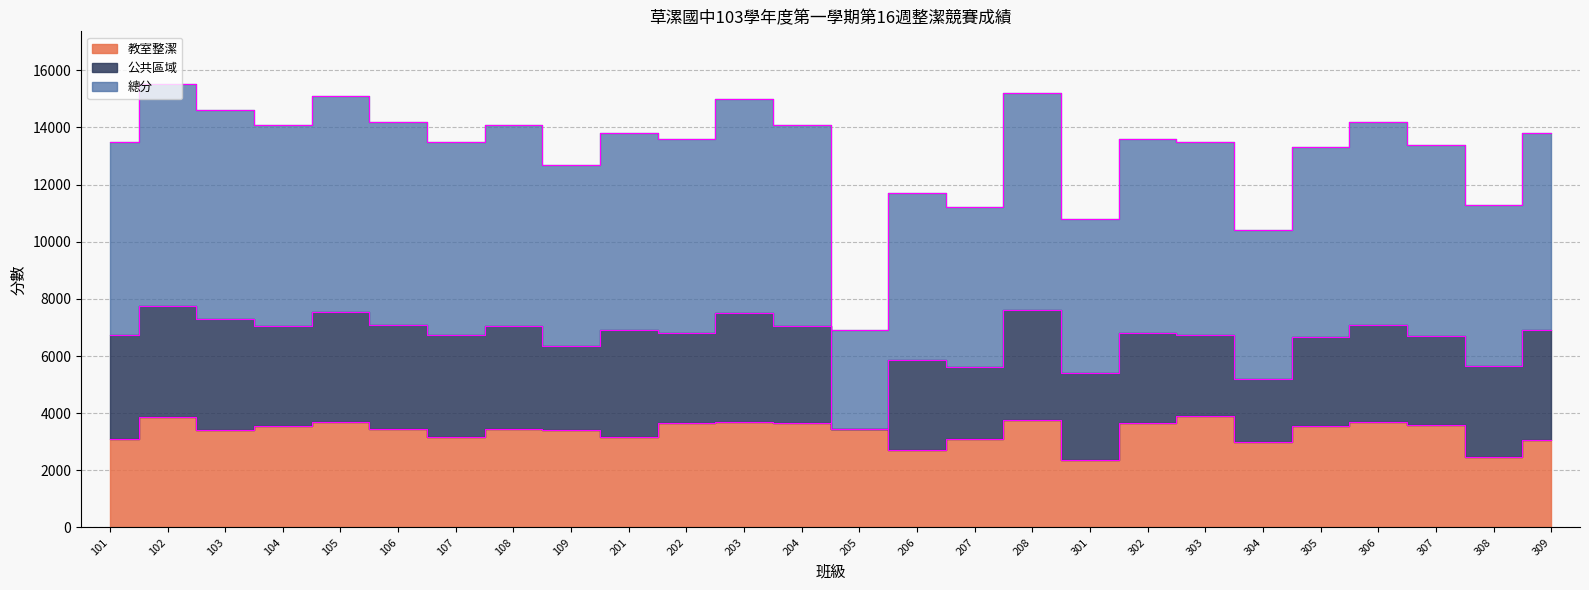

At which label is 總分 closest to 5600?

207